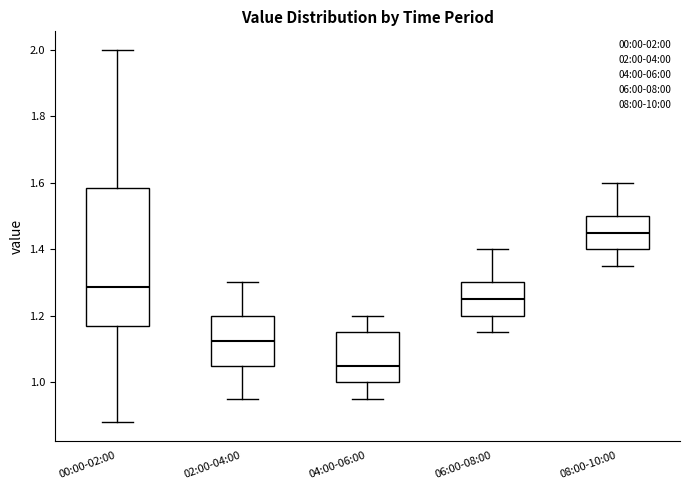

Which box's median line is the highest?

08:00-10:00